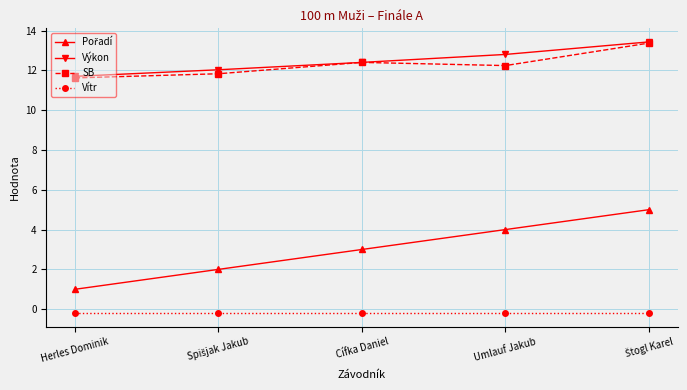

At which label does Výkon reach its minimum?

Herles Dominik